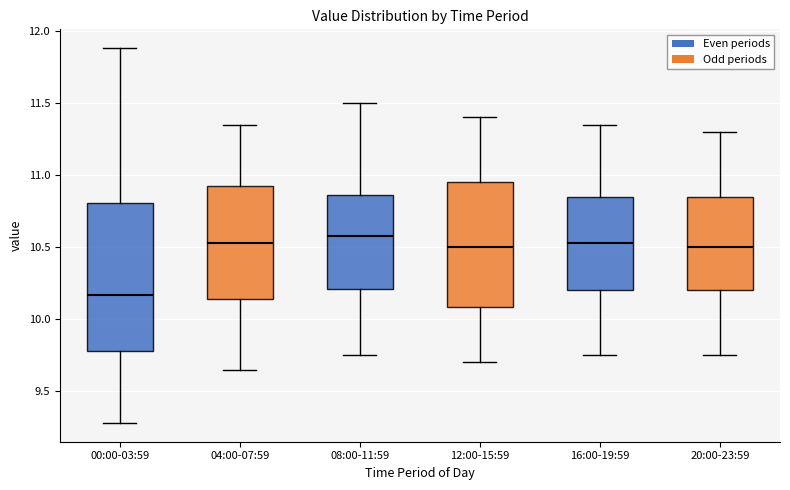

Where is the lower edge of the box for 16:00-19:59 on the y-axis? The values are not printed on the chart, so give them approximately, as read against the axis.

10.20